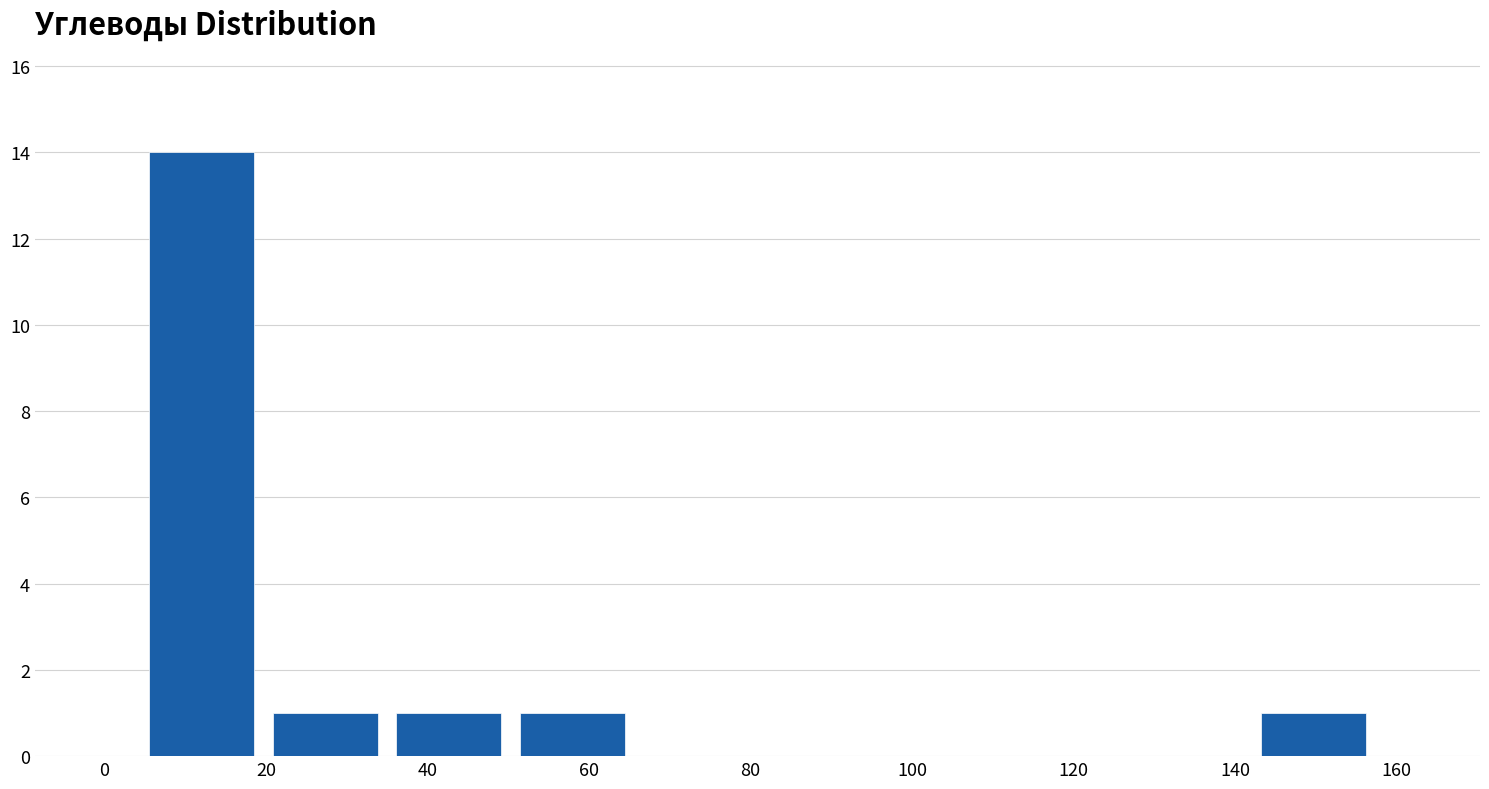

Which range on the x-axis has the tallest bar?

4 to 20